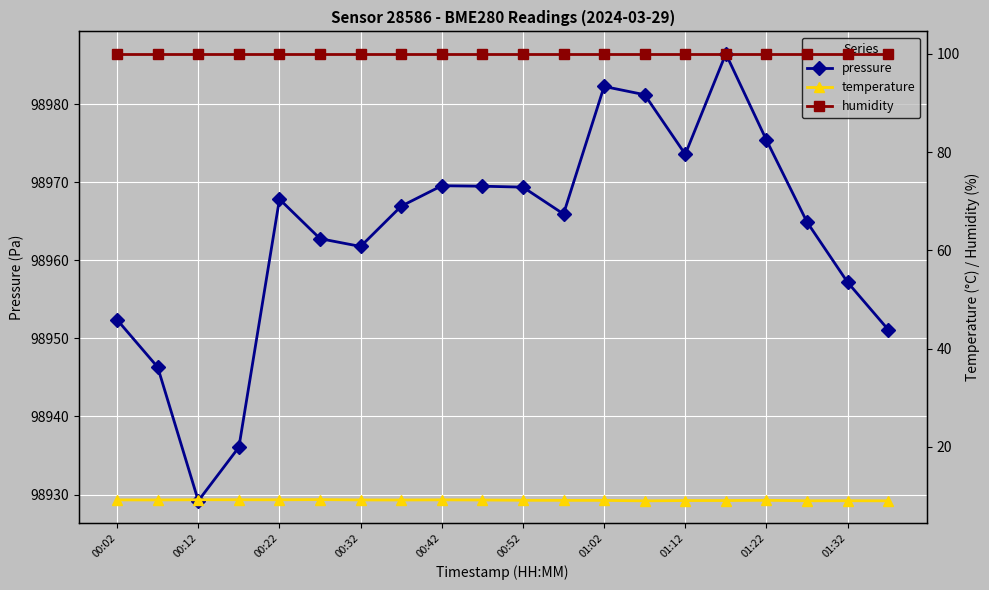

At which category is the sum across all series the highest?

15